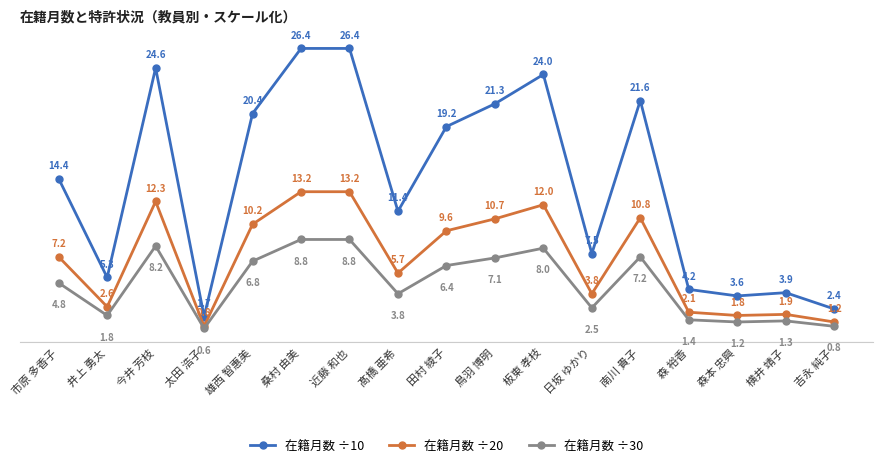

At 田村 綾子, list the series in order from largest to smallest.

在籍月数 ÷10, 在籍月数 ÷20, 在籍月数 ÷30